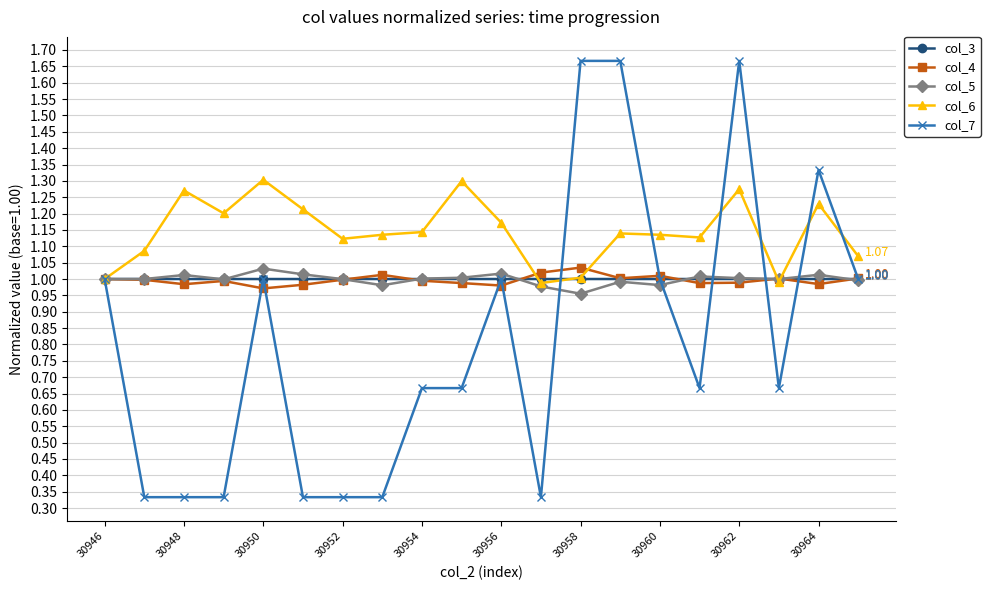

After their last crossing, which series has the higher values: col_5 or col_6?

col_6